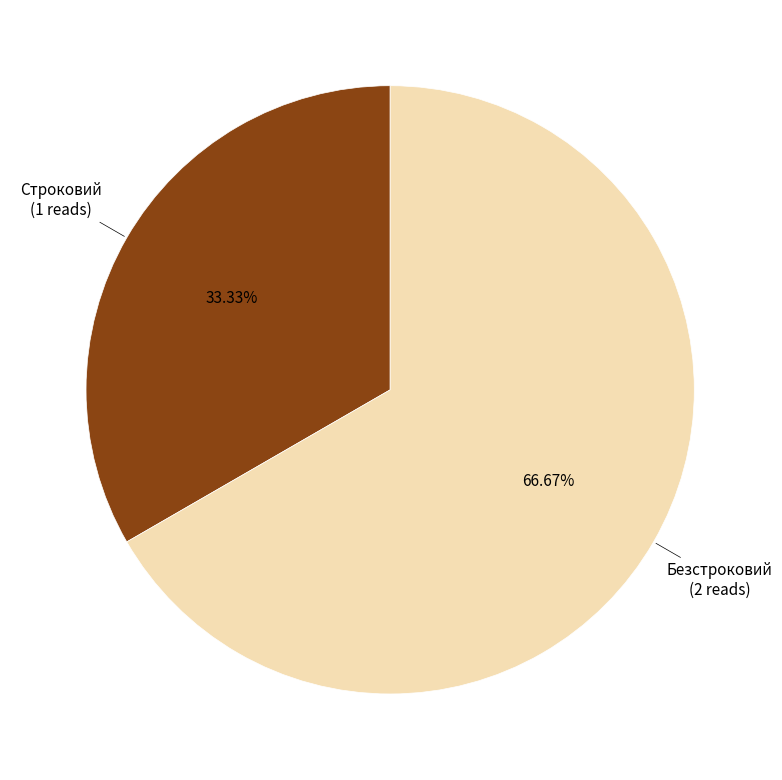

Is there any slice that represents more than half of the pie?

Yes